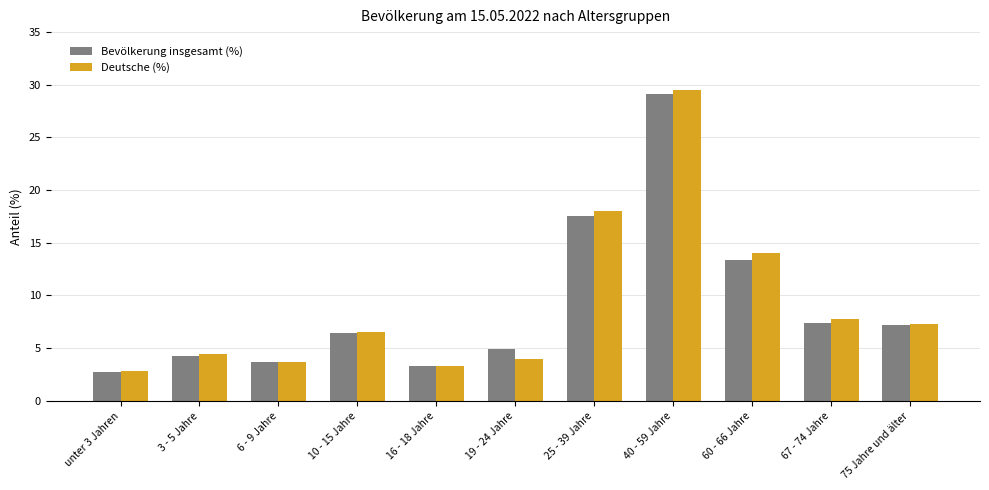

What are all the series names shown in the legend?

Bevölkerung insgesamt (%), Deutsche (%)